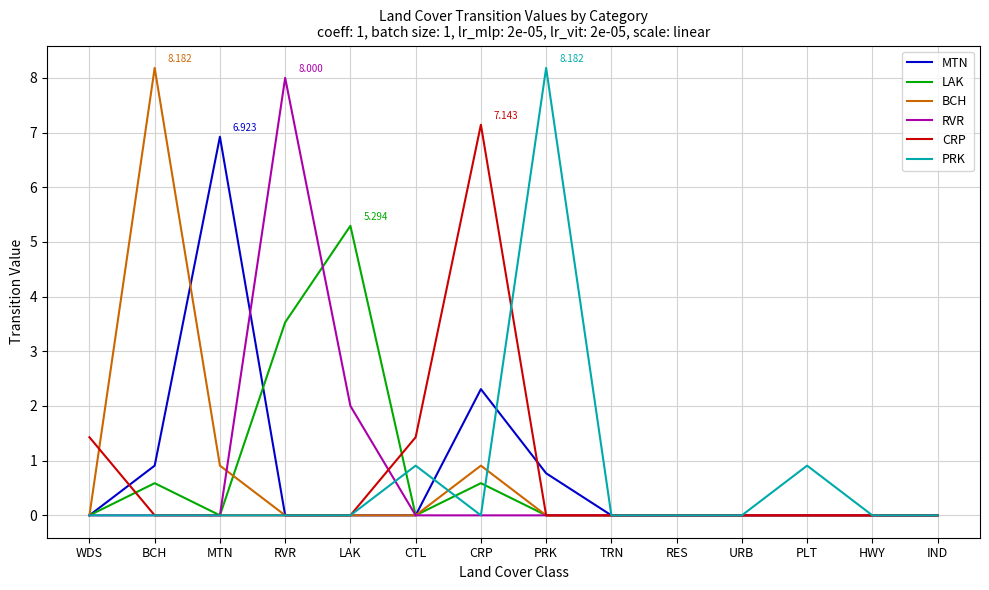

Between CTL and HWY, which series saw the biggest shift?

CRP